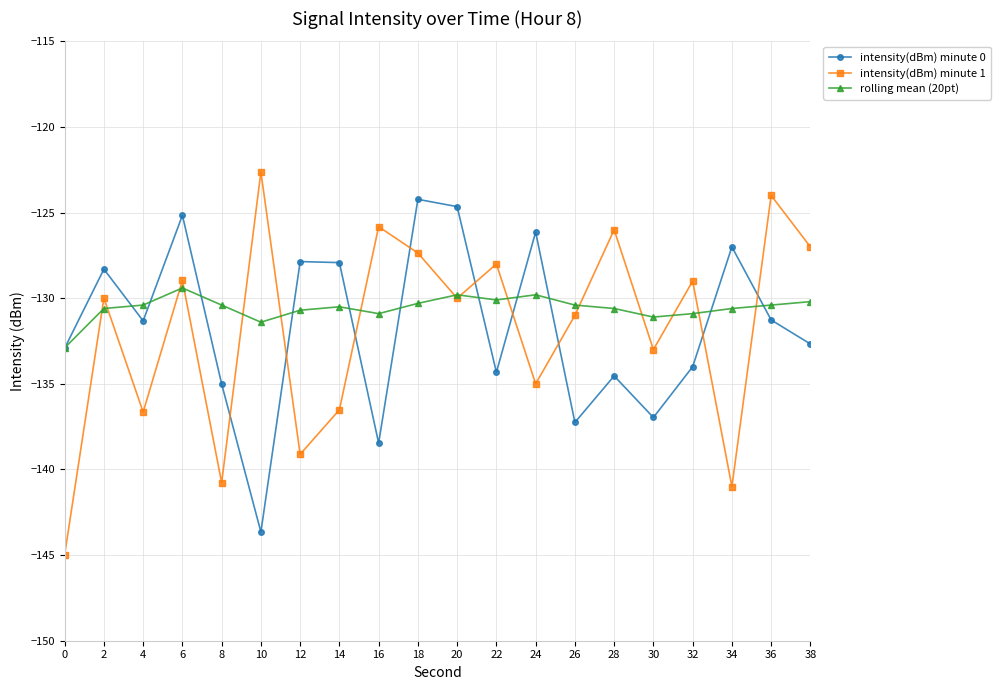

The value of intensity(dBm) minute 0 at 28 is -75.6. True or false?

False